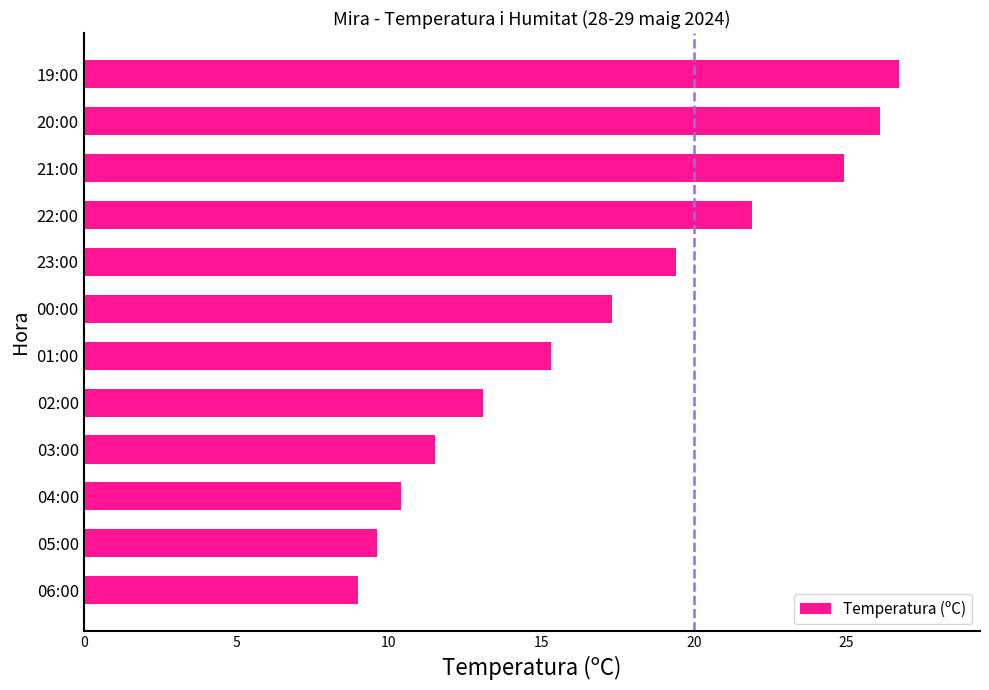

How many series are shown in this chart?

1